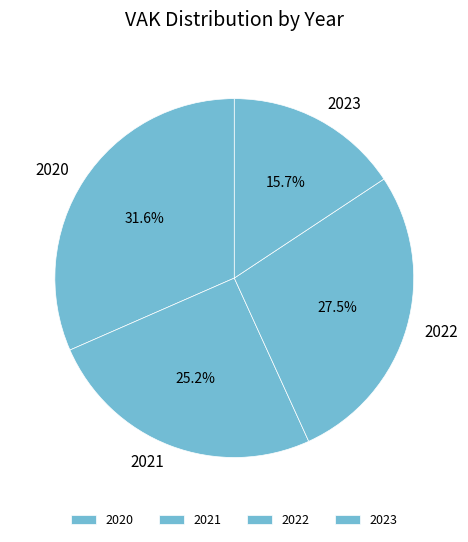

How many slices are in this pie chart?

4